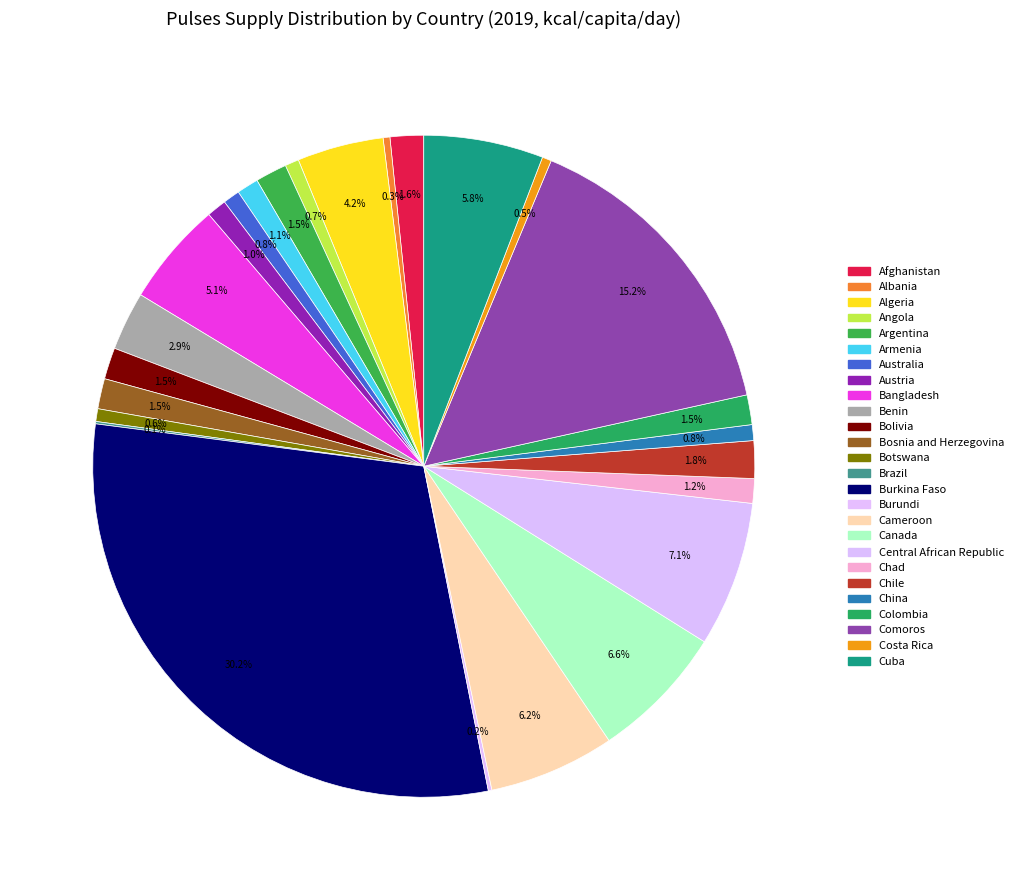

To the nearest percent, what portion does Argentina represent?

2%